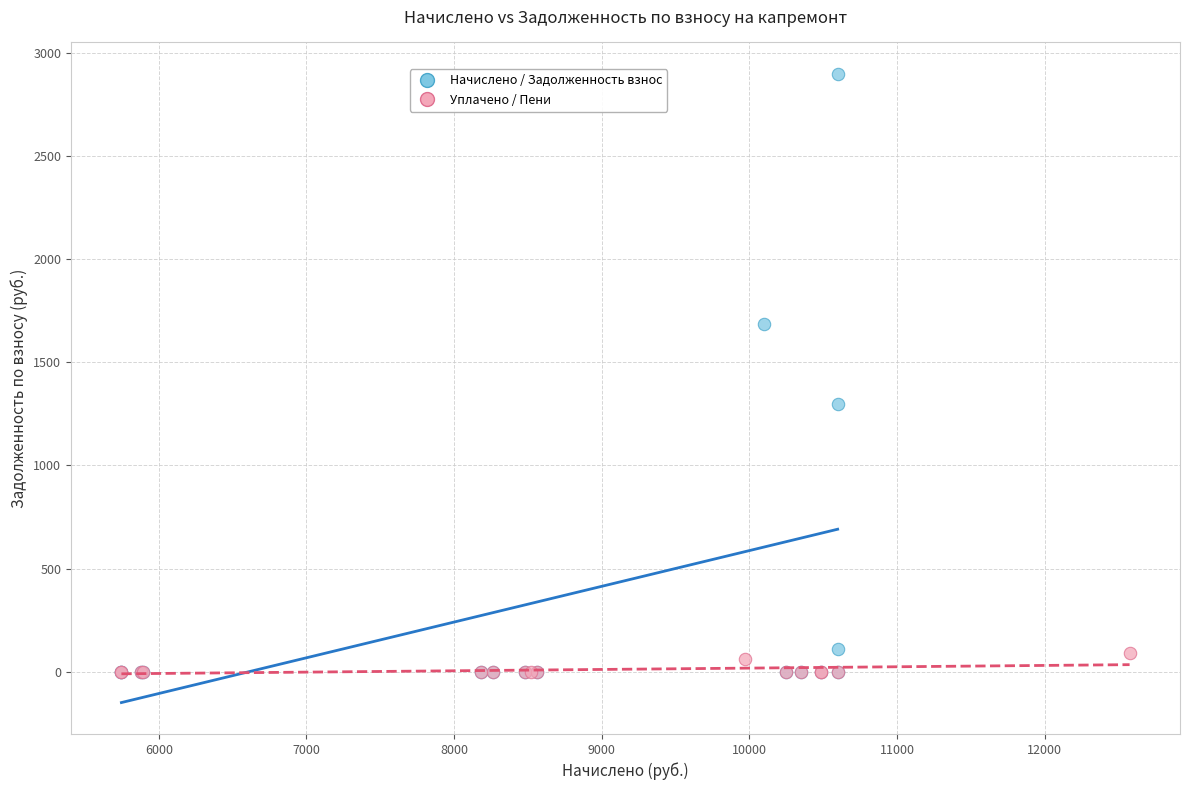

Which series reaches the maximum Y coordinate?

Начислено / Задолженность взнос